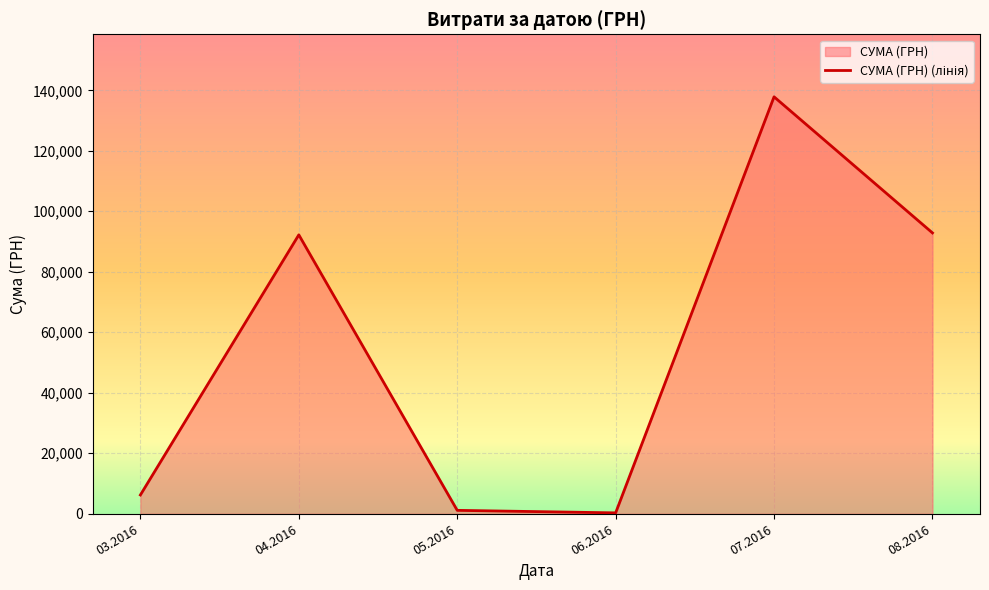

What is the value of the 5th point from the left?

137843.0